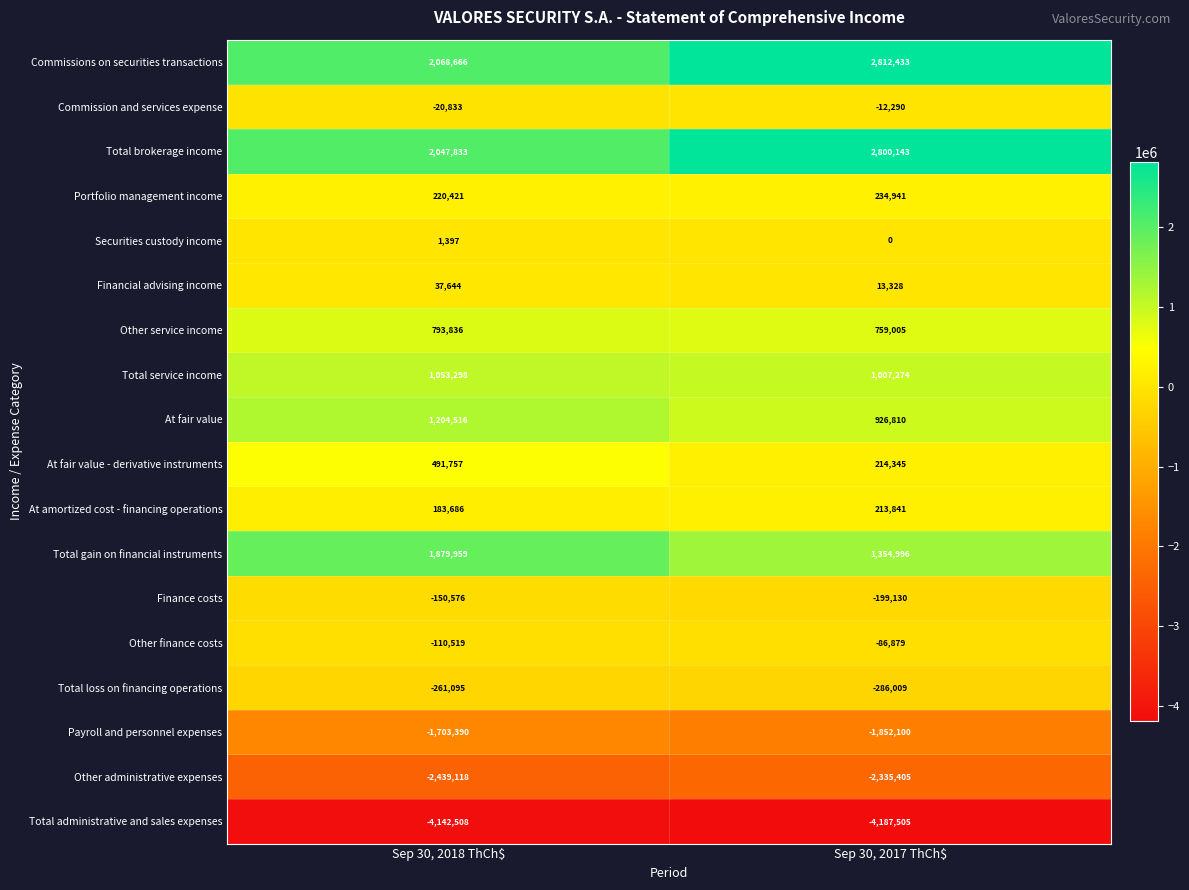

At which label does Commission and services expense reach its peak?

Sep 30, 2017 ThCh$